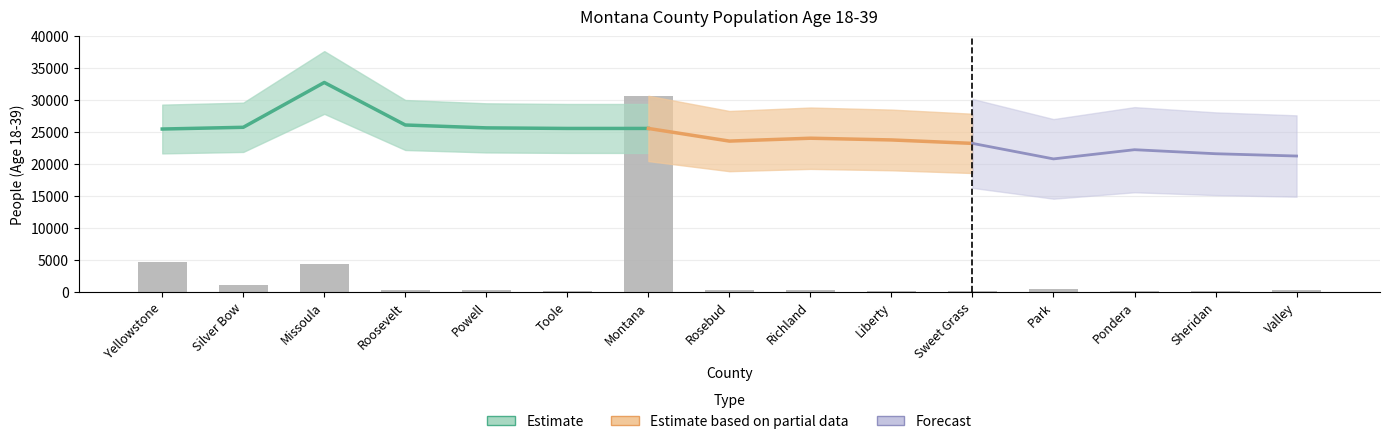

Reading right to left, what are all the values shown in this chart?

178.1	84.5	147.3	393.8	95.3	53.5	304.1	221.6	30626.6	142.2	197.9	316.1	4275.9	1000.8	4621.7